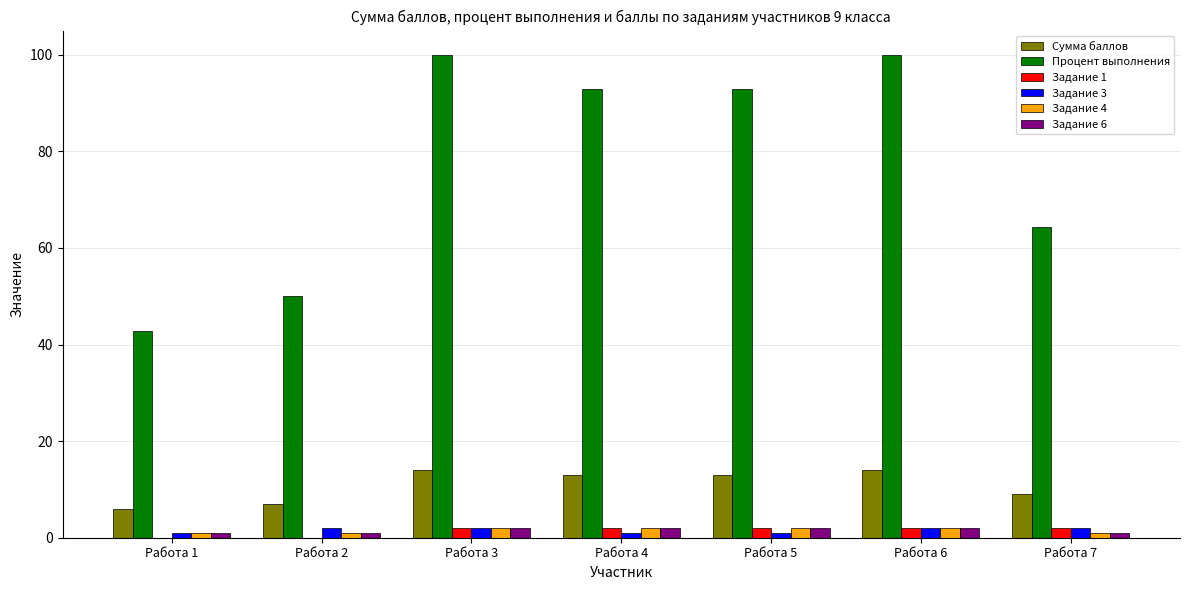

Is the value of Задание 6 at Работа 7 greater than the value of Задание 3 at Работа 6?

No